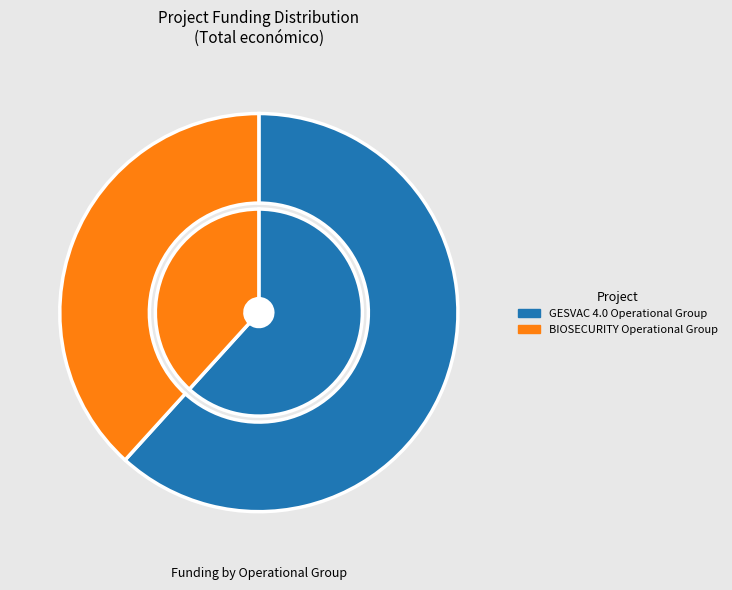

Which has a higher value, BIOSECURITY Operational Group or GESVAC 4.0 Operational Group?

GESVAC 4.0 Operational Group